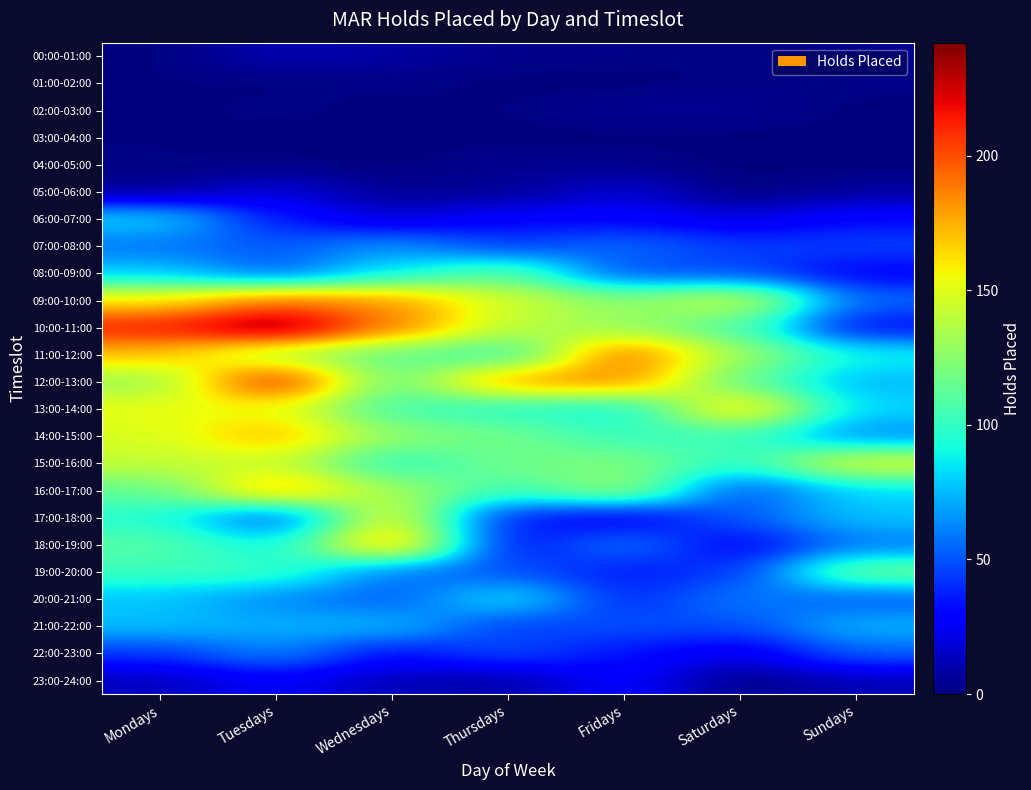

Between Fridays and Mondays, which is larger?

Fridays